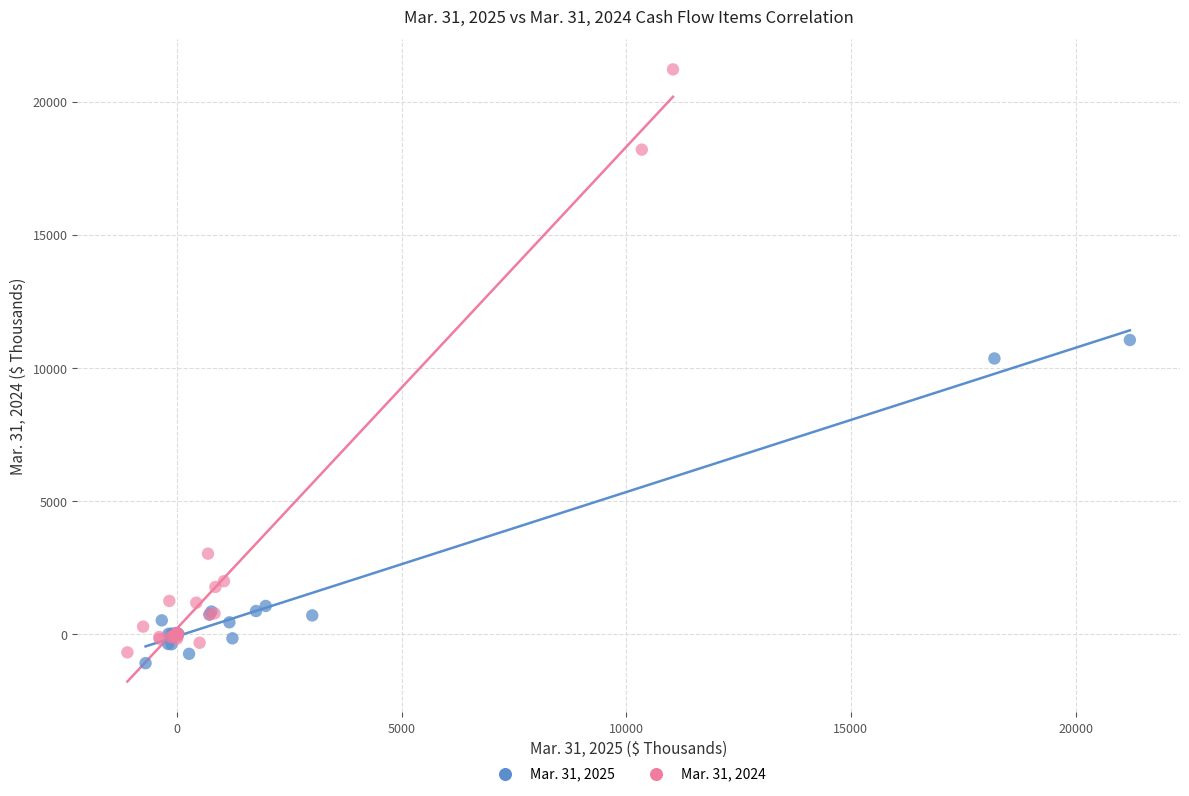

Which series has the widest spread of Y values?

Mar. 31, 2024